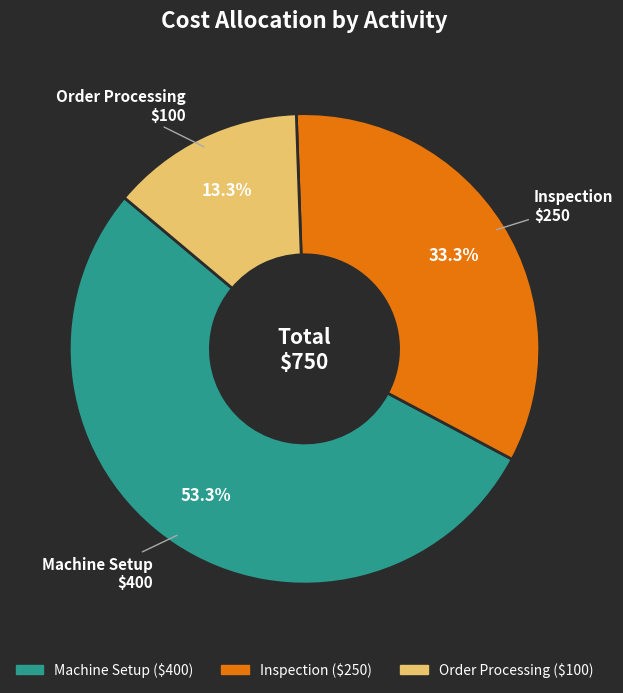

To the nearest percent, what is the difference between the largest and smallest slice percentages?

40%